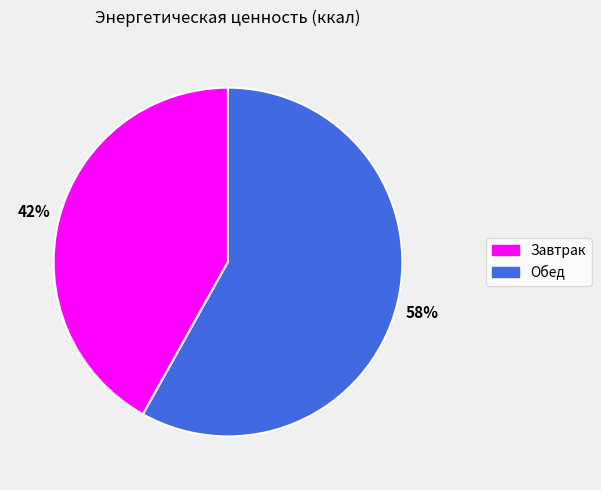

Count the number of slices in the pie.

2